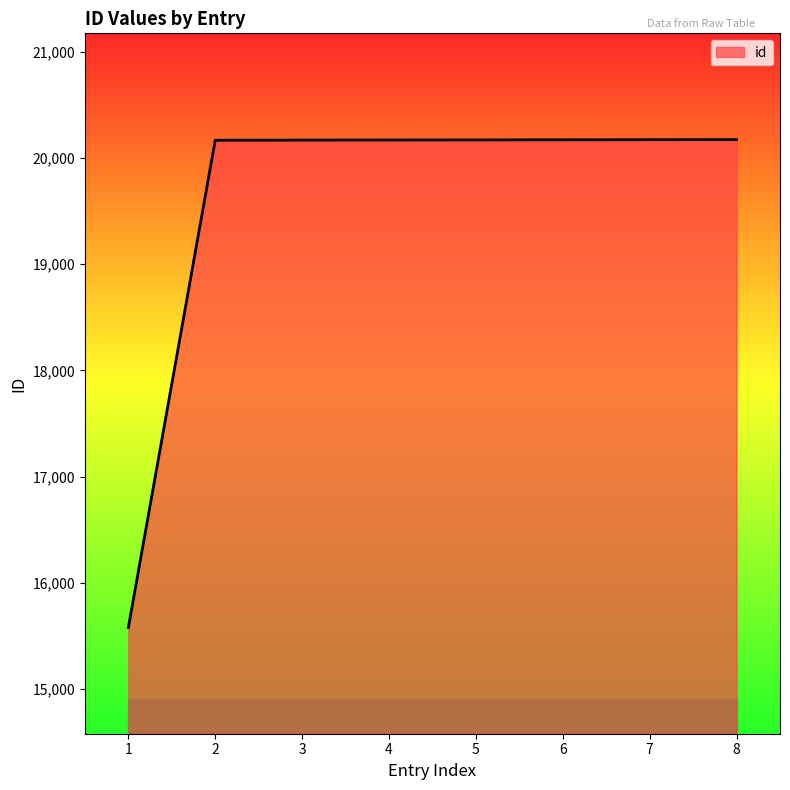

How many lines are shown in the chart?

1